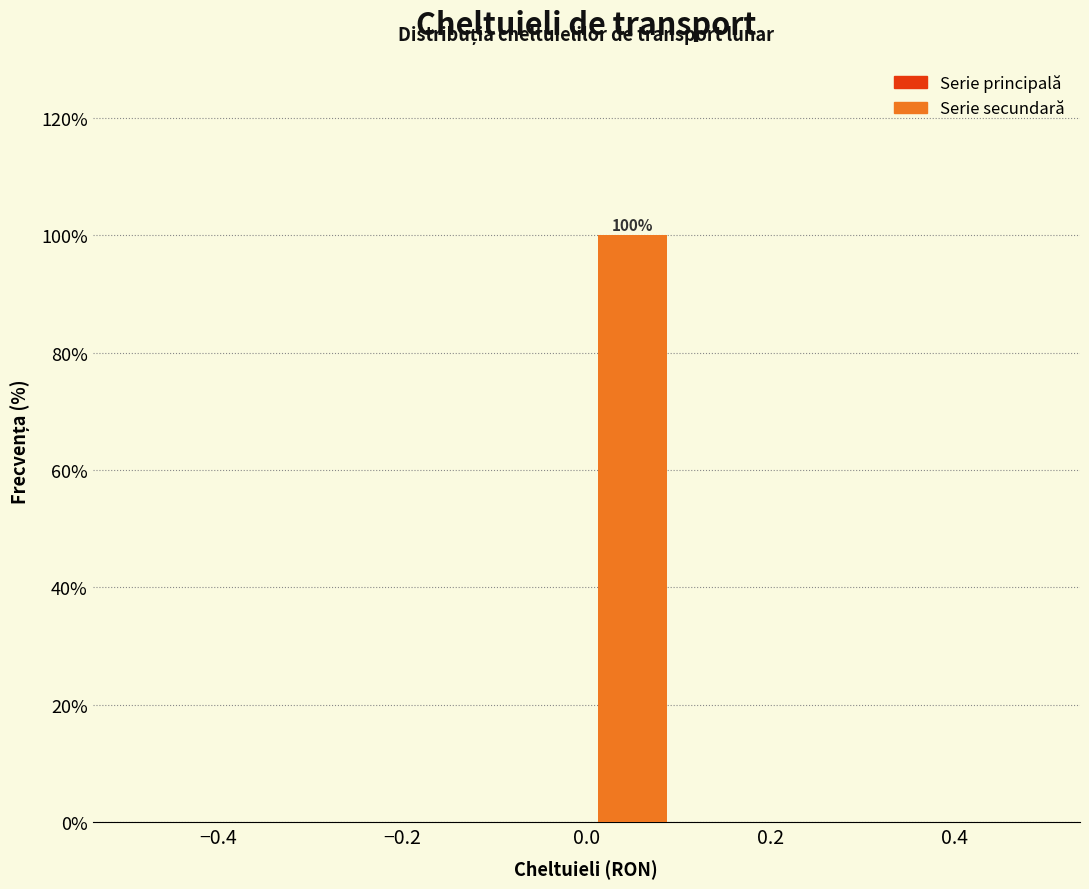

Over which range of the x-axis is the bar tallest?

0.0 to 0.1